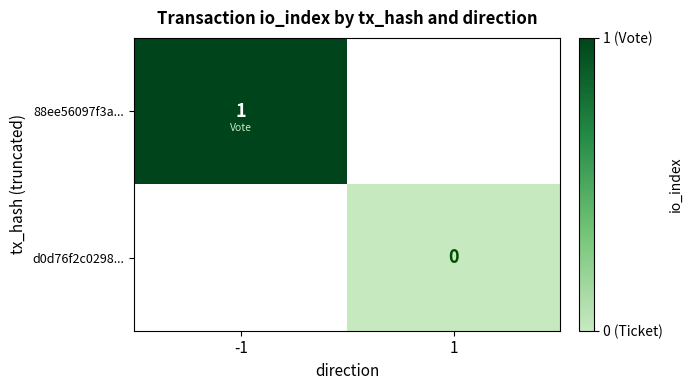

Is it true that 88ee56097f3a... equals 1 at -1?

True